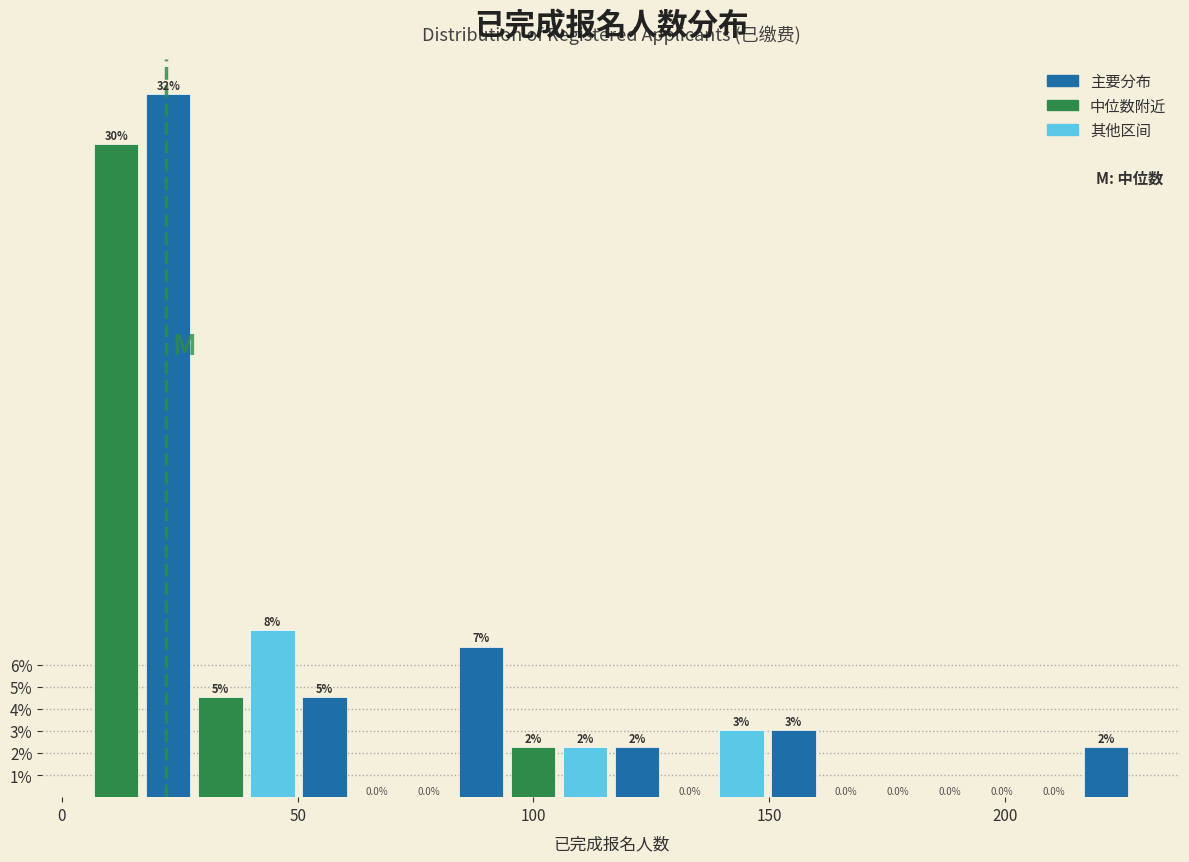

Read against the x-axis, roughly where is the centre of the tallest bar?

25